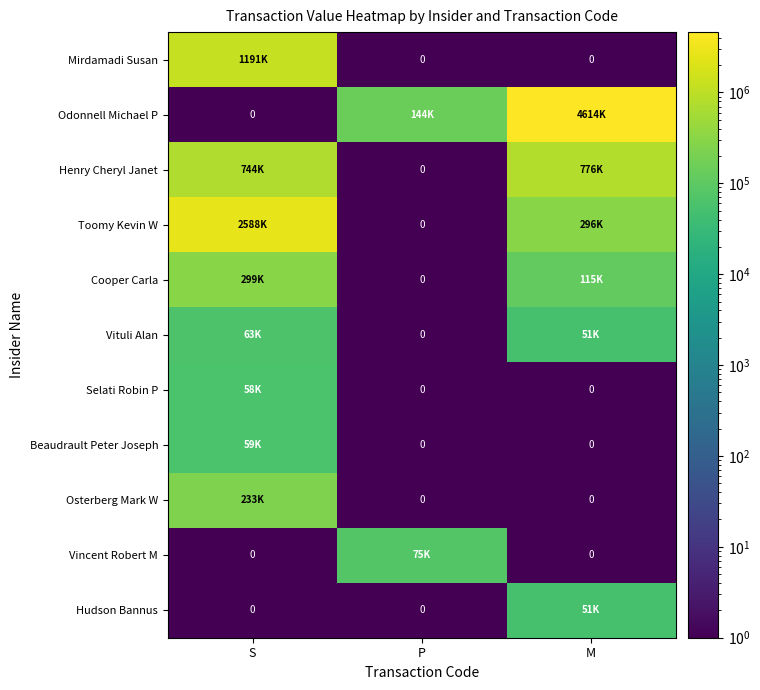

What is the sum of all Cooper Carla values?

414521.1